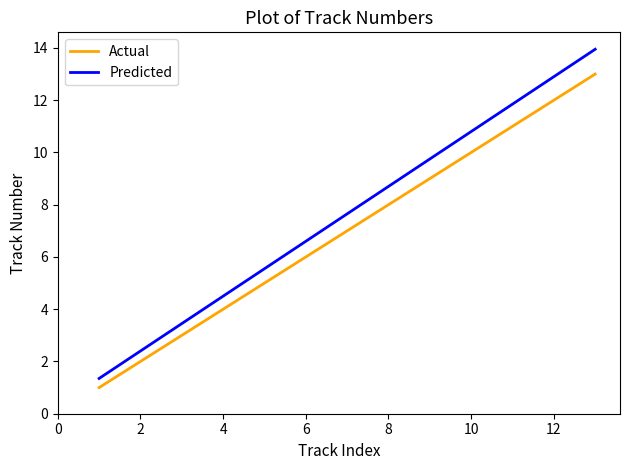

Rank the series by their average value, from highest to lowest.

Predicted, Actual